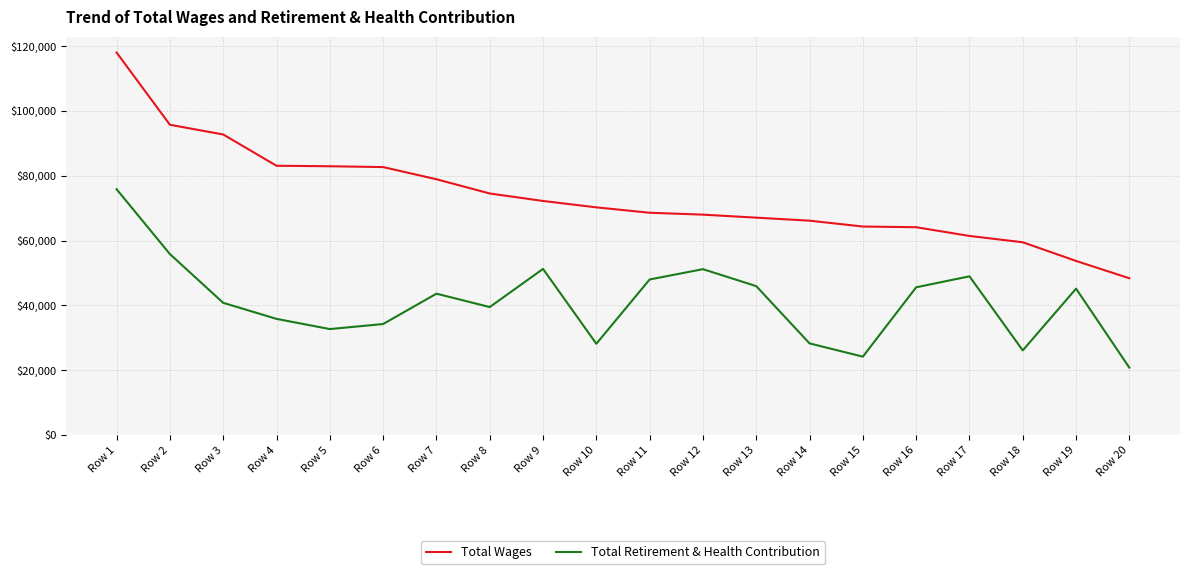

The Total Wages series shows 46690 at Row 2. True or false?

False